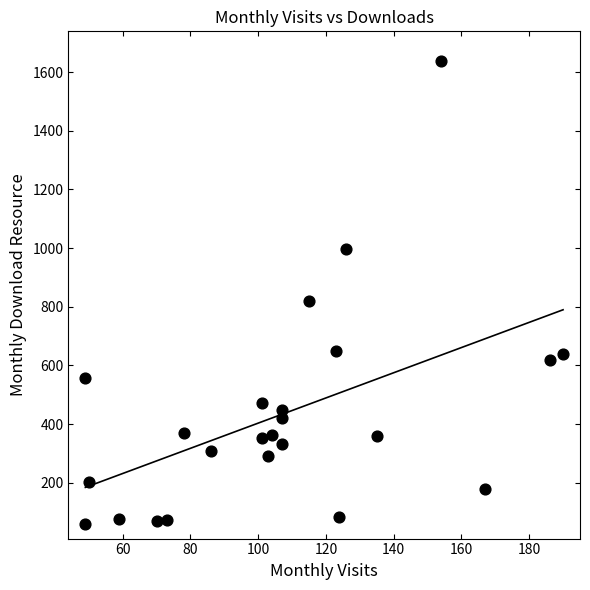

What Y value in the scatter plot is closest to 849?

819